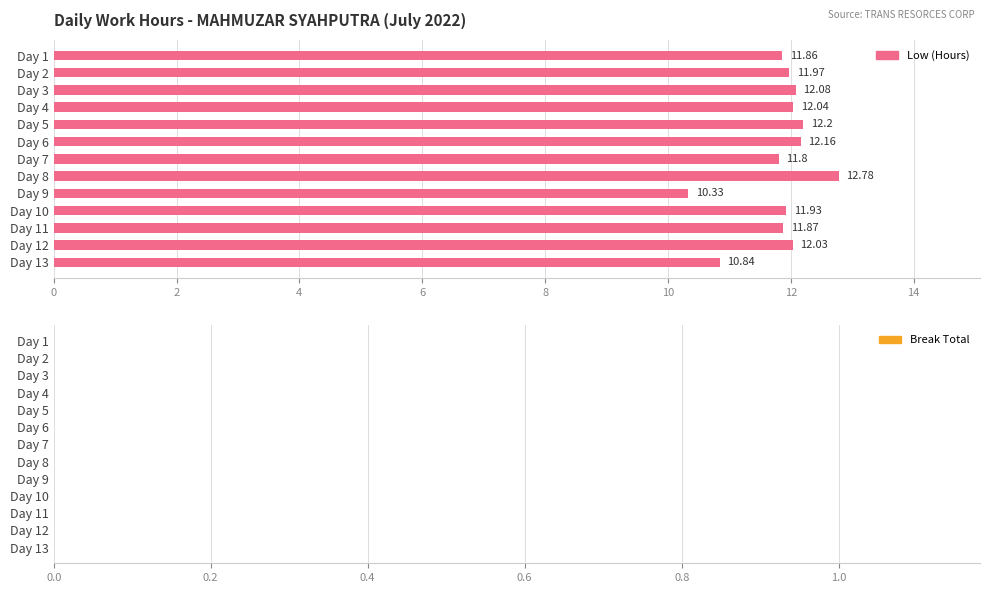

What is the change in value from Day 1 to Day 9?

-1.5